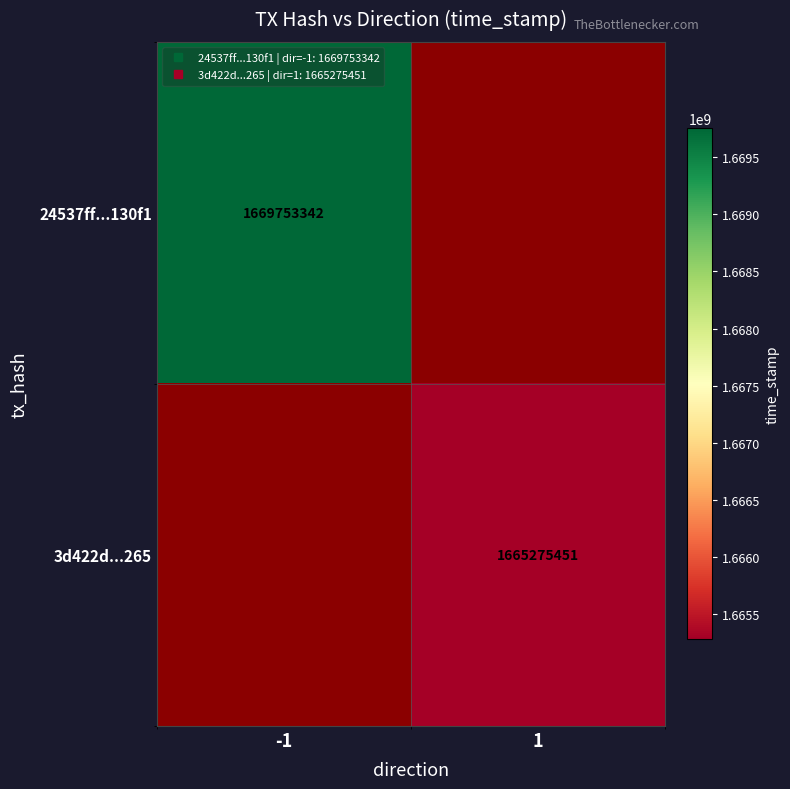

At how many categories does at least one series exceed 1666622083?

1